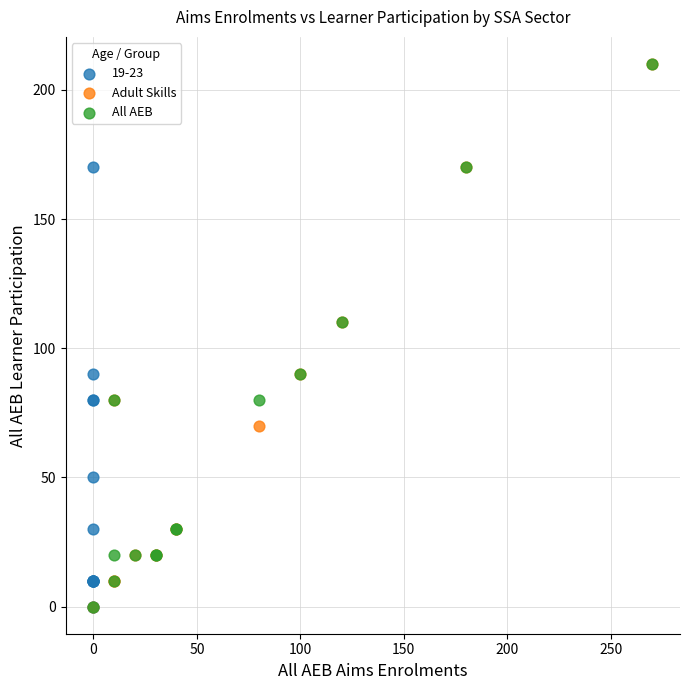

What are all the series names shown in the legend?

19-23, Adult Skills, All AEB